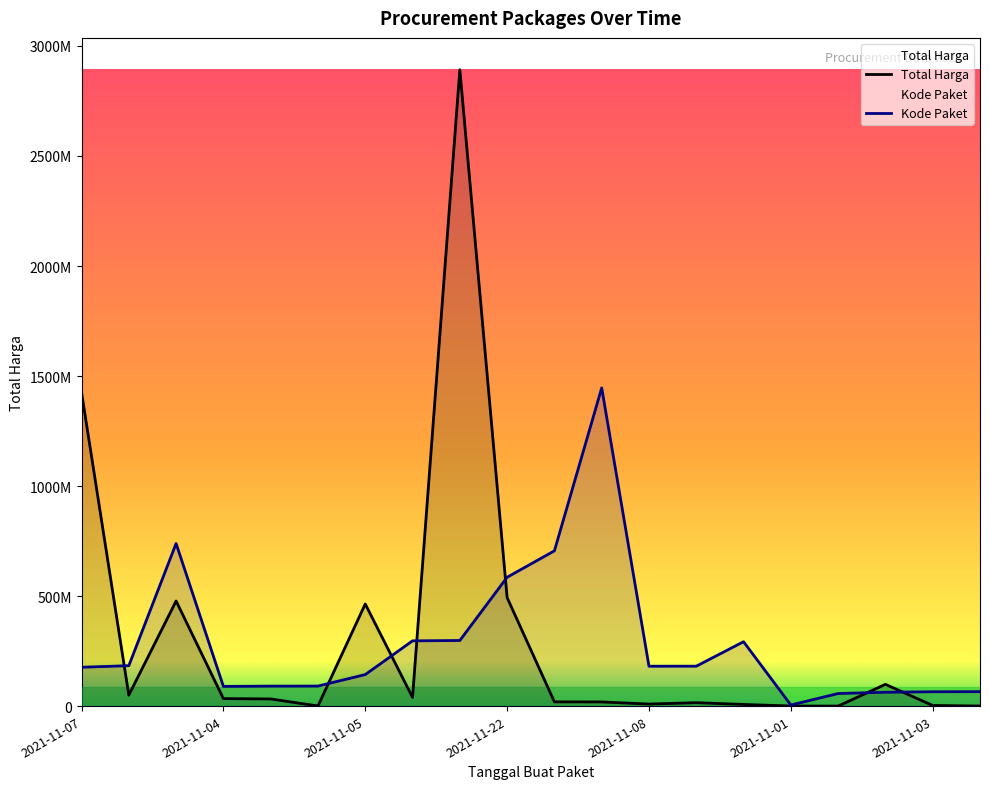

What is the total value across all series at 10?

724805697.3